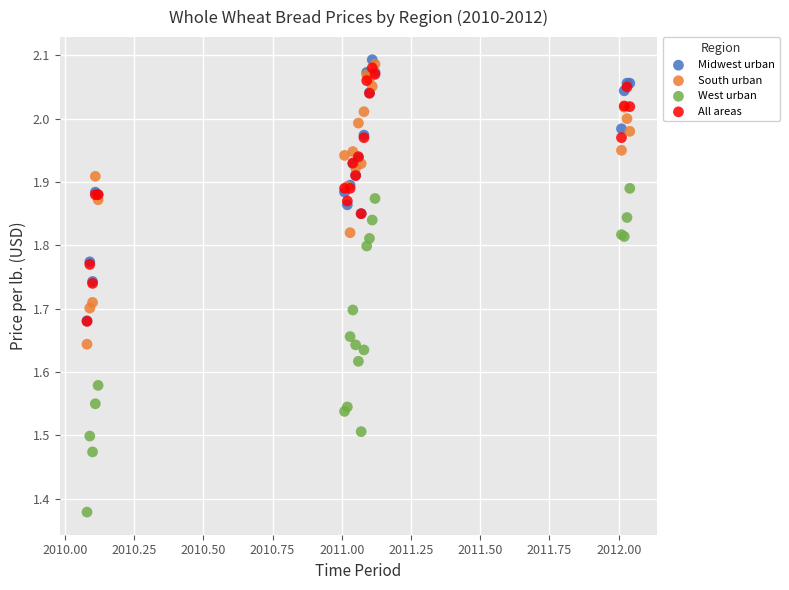

What are all the series names shown in the legend?

Midwest urban, South urban, West urban, All areas